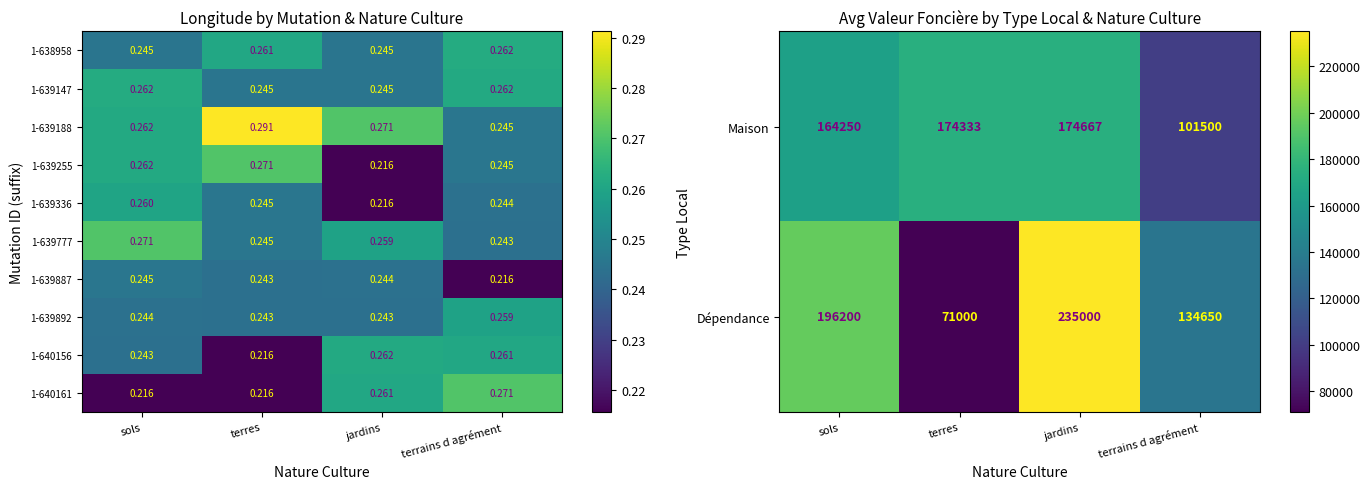

What is the sum of the Maison values at terrains d agrément and terres?

275833.0